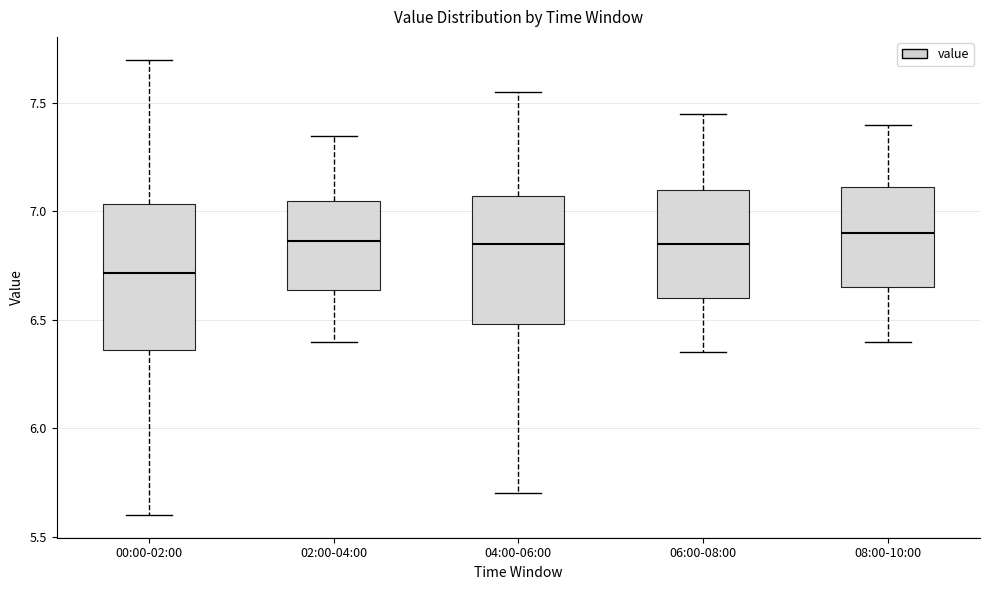

Which box is the tallest, from its lower edge to its upper edge?

00:00-02:00